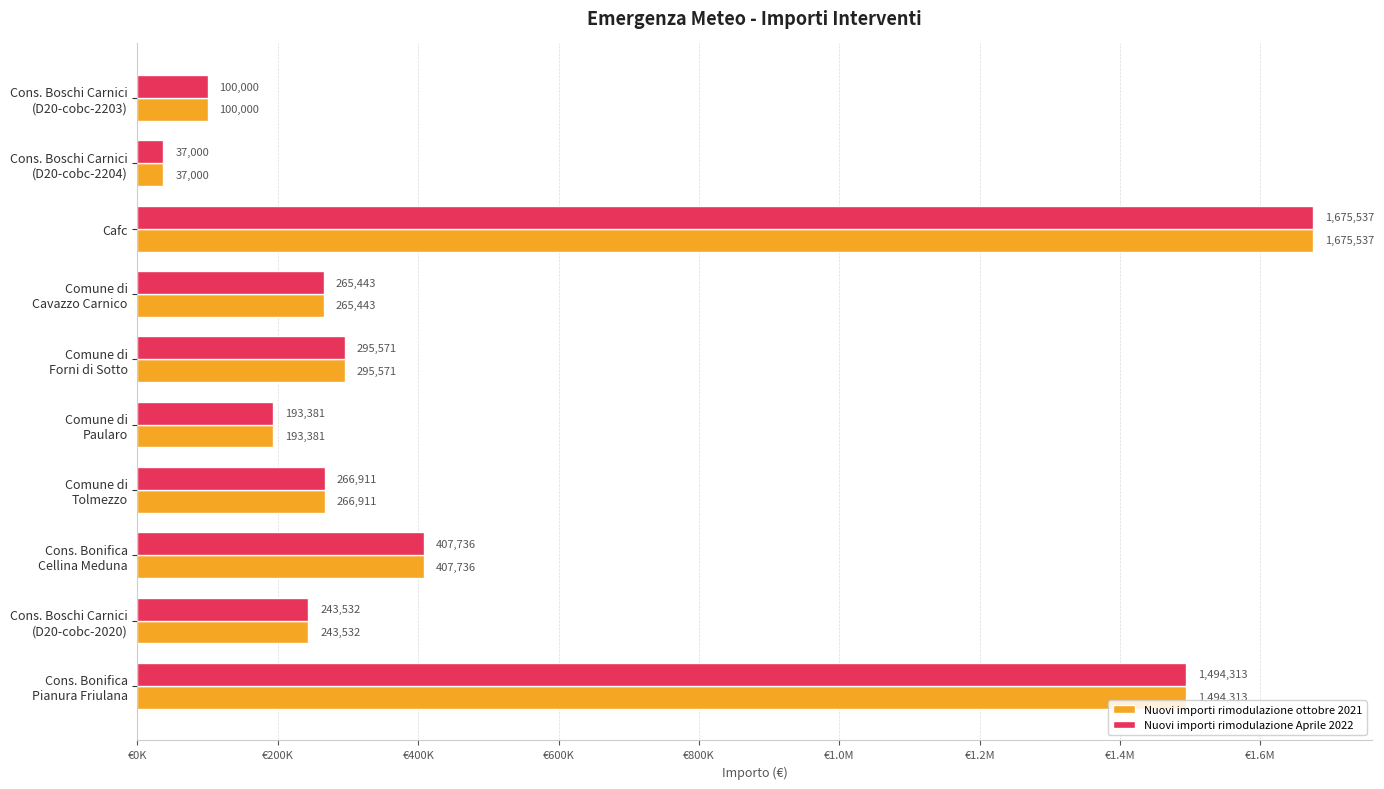

What are all the series names shown in the legend?

Nuovi importi rimodulazione ottobre 2021, Nuovi importi rimodulazione Aprile 2022